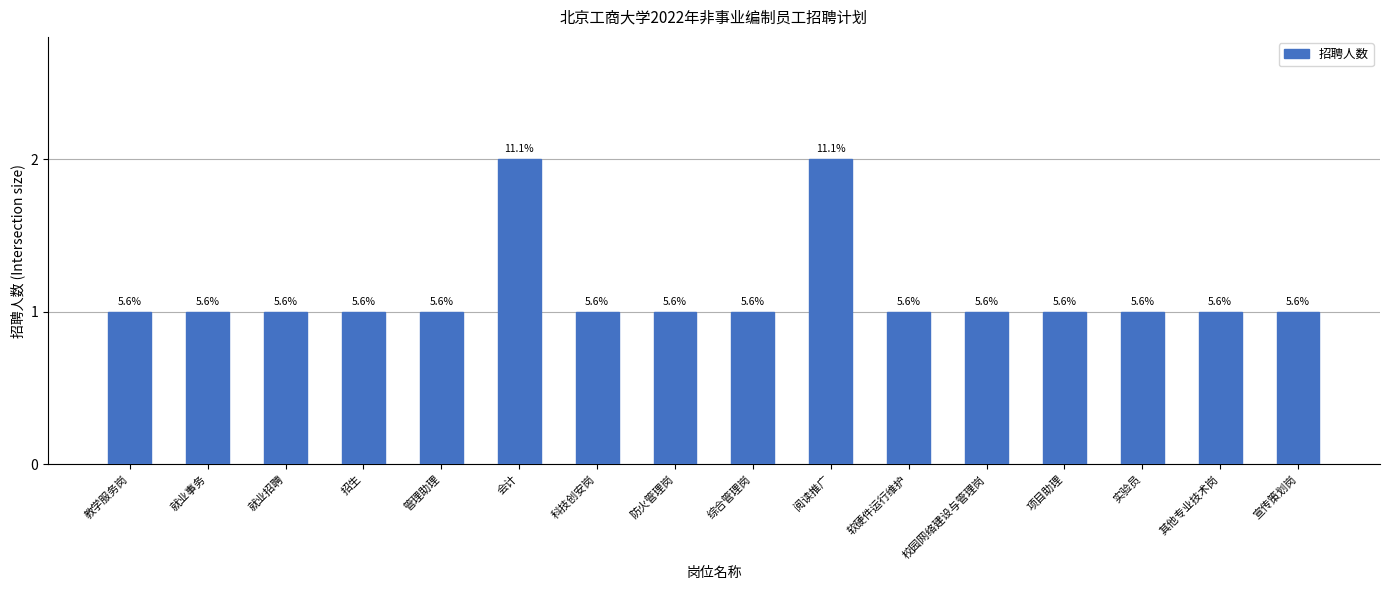

Which has a higher value, 会计 or 阅读推广?

会计